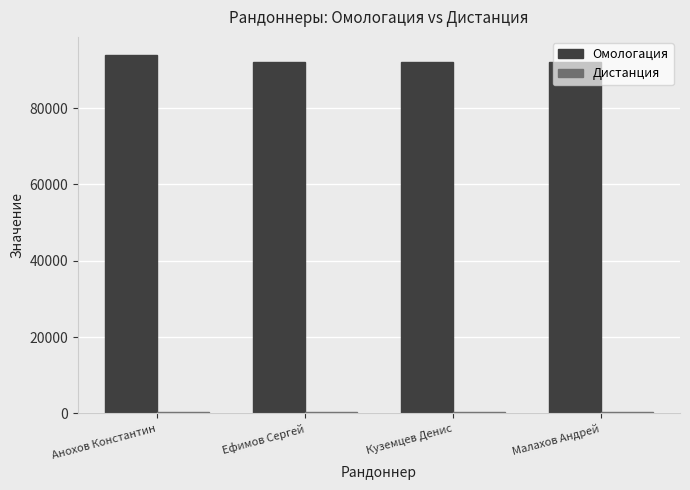

Which series has the widest spread of values?

Омологация